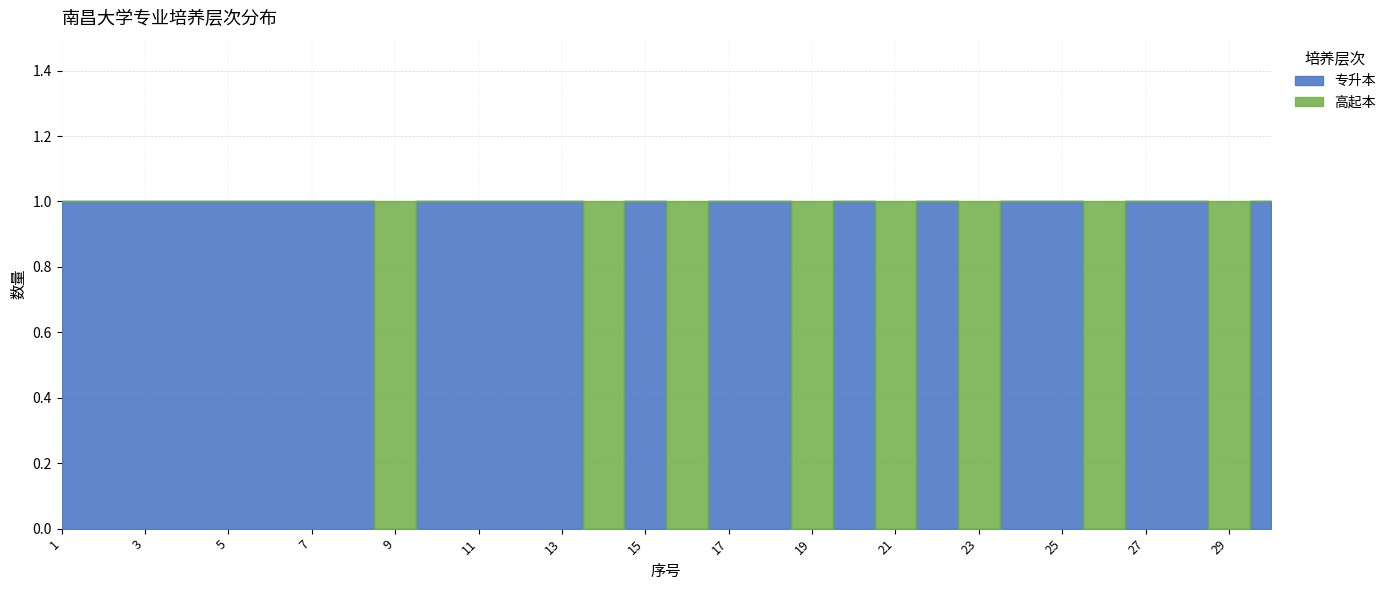

In 高起本, how many points are lower than both neighbors (excluding endpoints)?

3